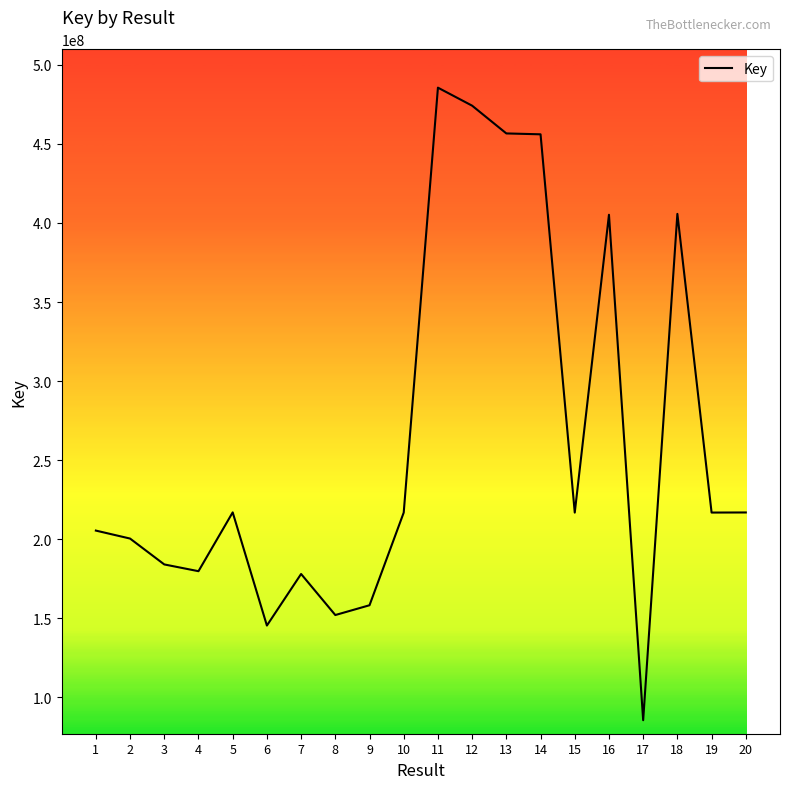

How many lines are shown in the chart?

1